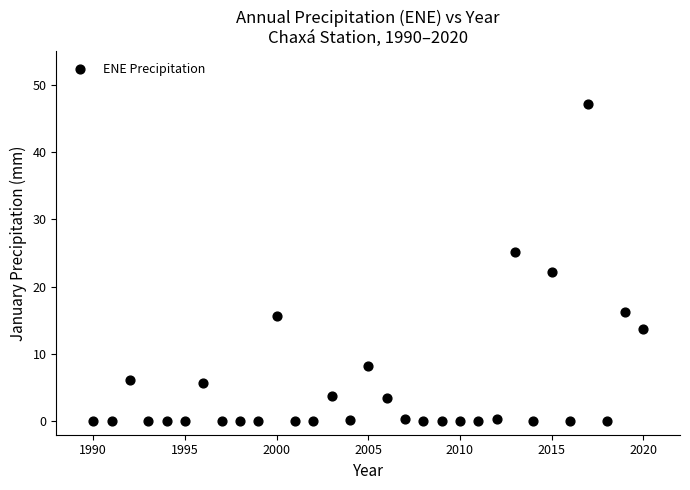

What is the range of X values (max minus min)?

30.0